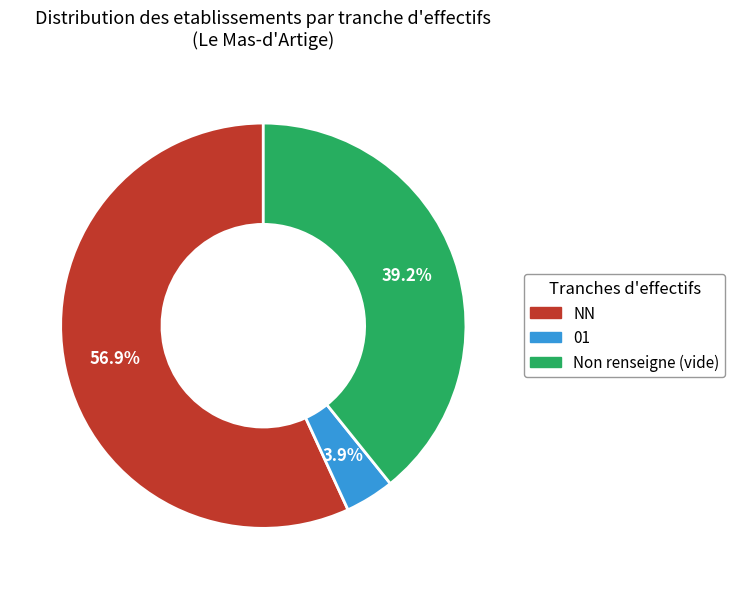

Rank the categories by value from lowest to highest.

01, Non renseigne (vide), NN